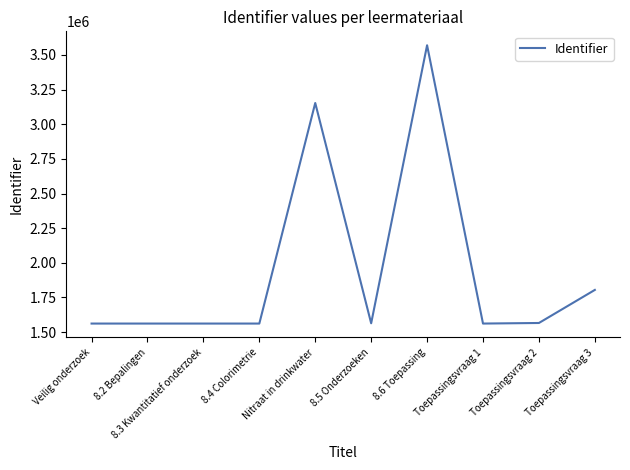

What is the difference between the maximum and minimum values?

2009275